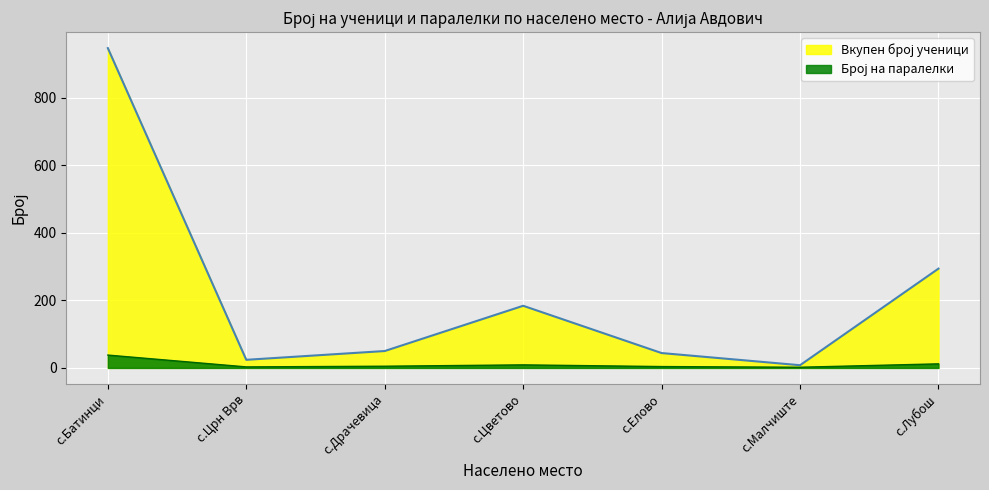

The value of Број на паралелки at с.Елово is 4. True or false?

True